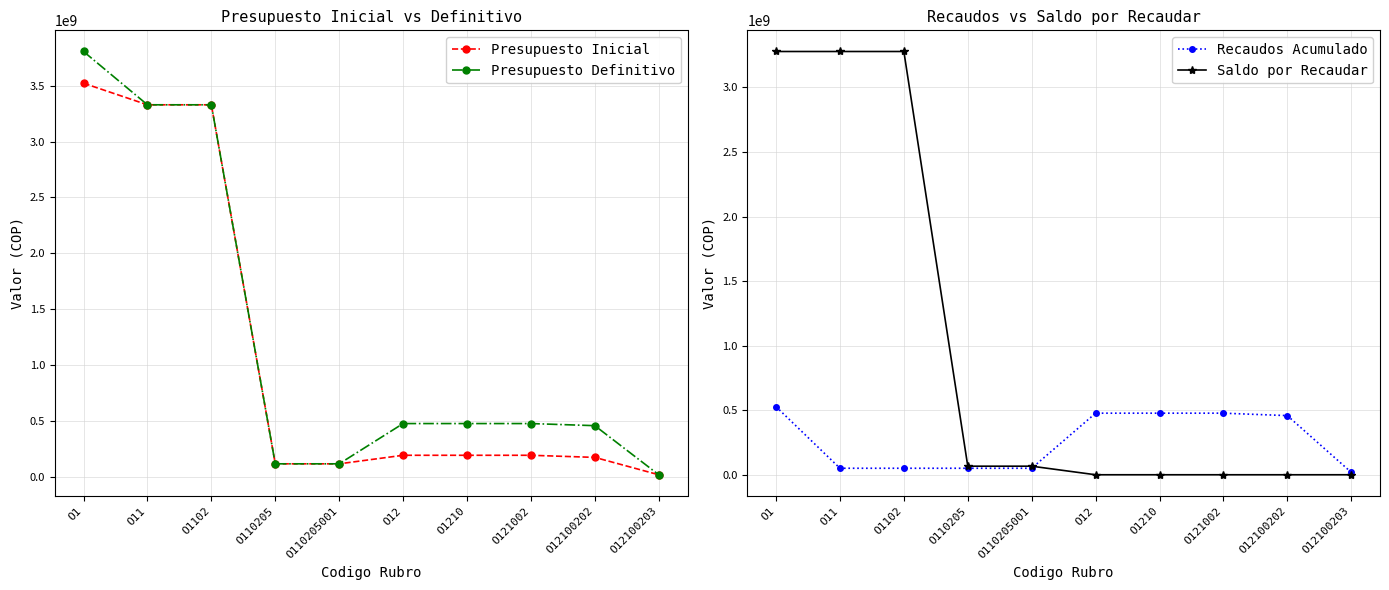

Which series changed the most between O1 and O110205?

Presupuesto Definitivo